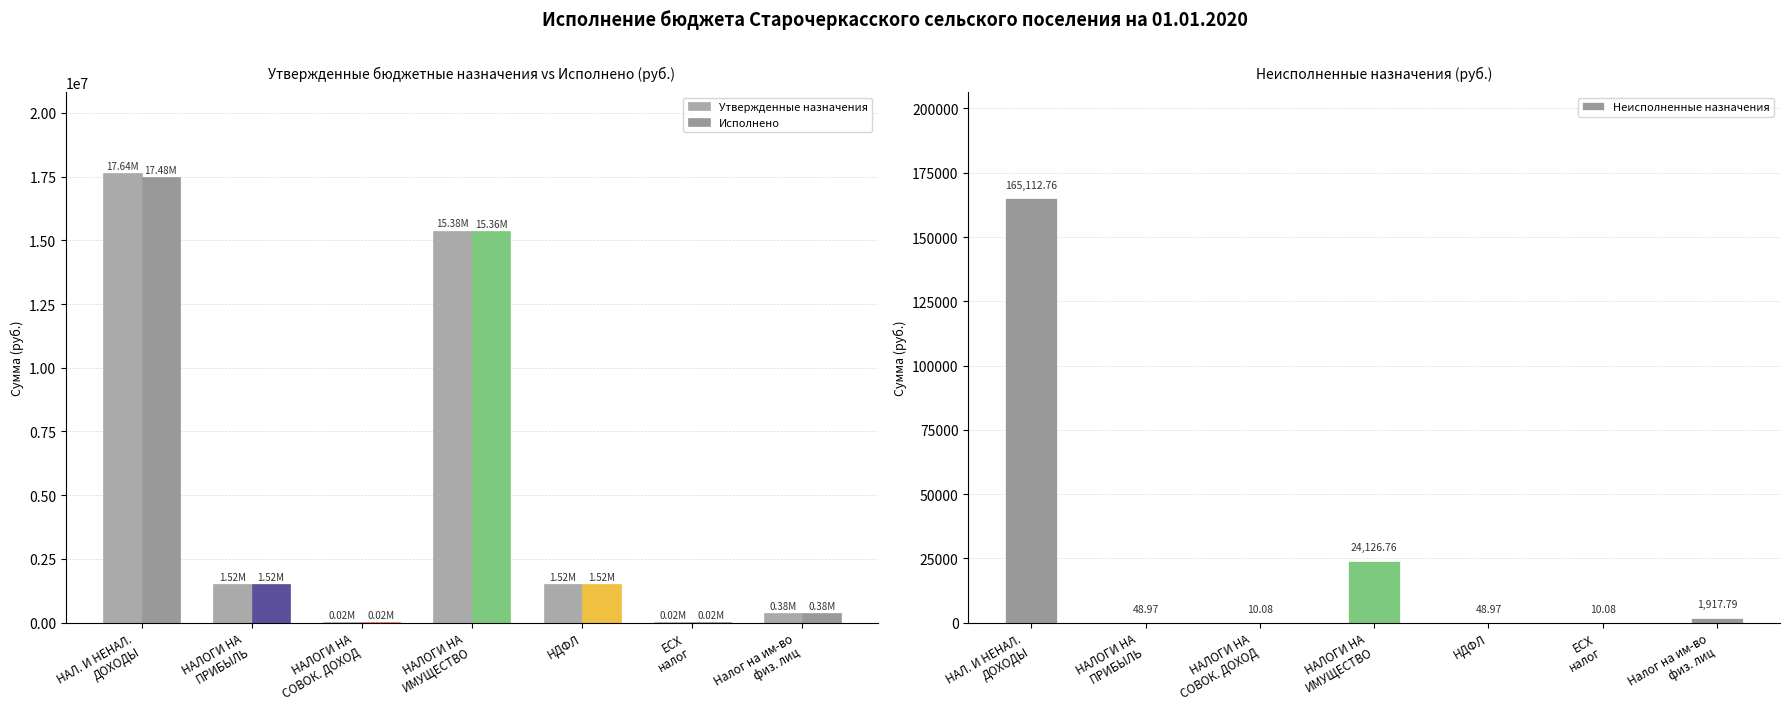

What is the minimum value for Утвержденные назначения?

18700.0